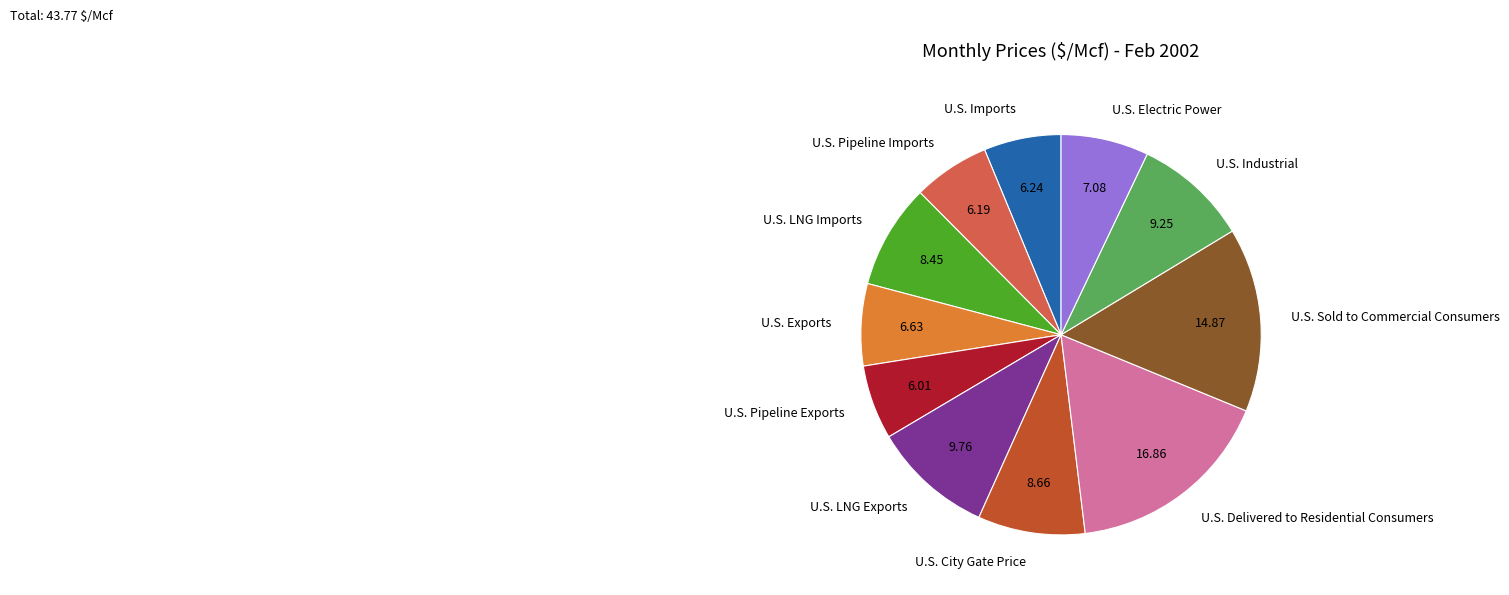

Which category has the biggest portion of the pie?

U.S. Delivered to Residential Consumers